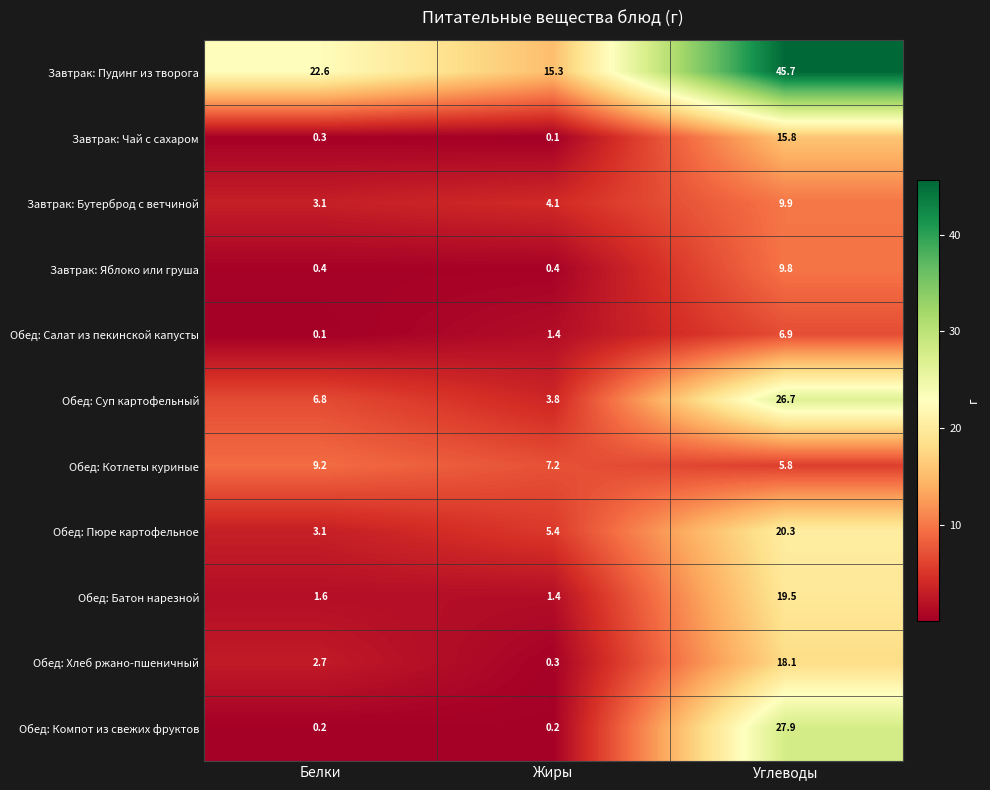

Which series changed the most between Жиры and Углеводы?

Завтрак: Пудинг из творога